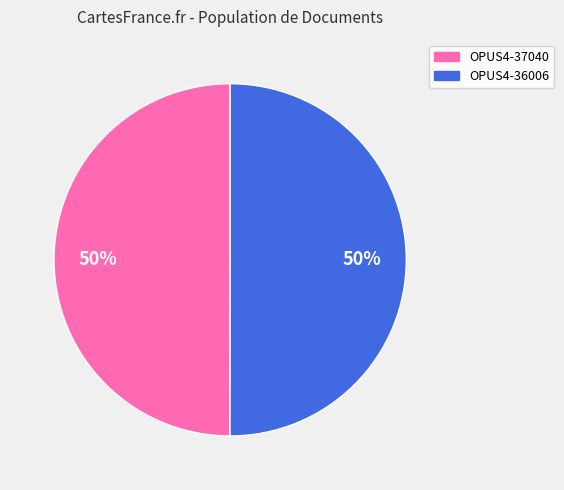

Count the number of slices in the pie.

2